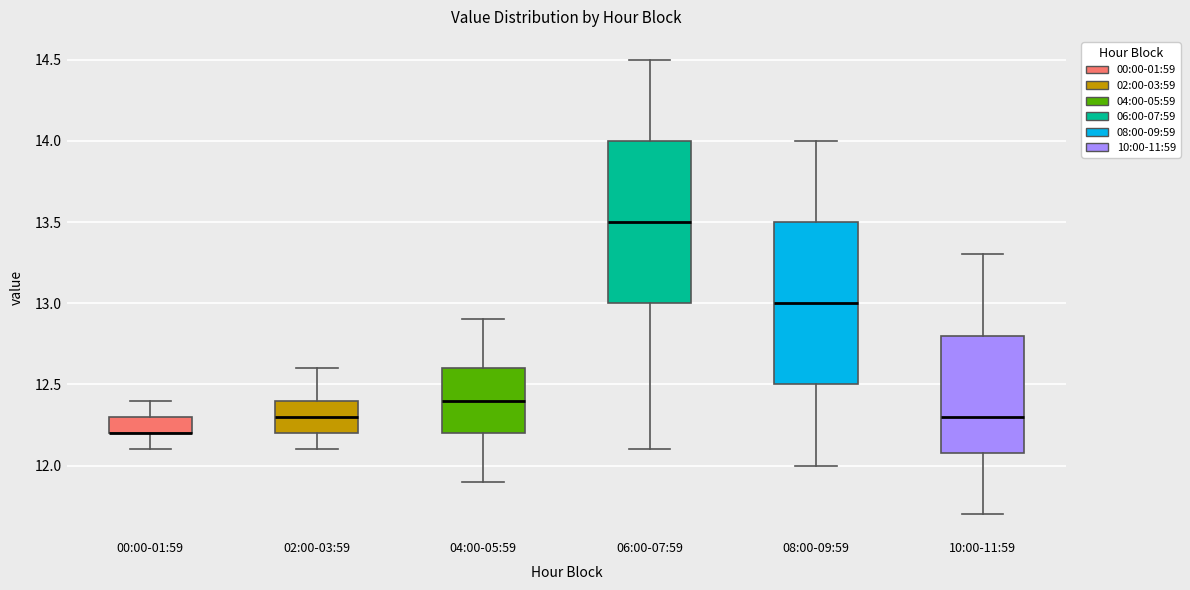

Reading left to right, transcribe this box plot: for each box, give where its median line is, the range the box spans, and where its two whiskers end, as read against the y-axis. The values are not printed on the chart, so give them approximately, as read against the axis.

00:00-01:59: median 12.2 (drawn on the box's lower edge), box 12.2 to 12.3, whiskers 12.1 to 12.4
02:00-03:59: median 12.3, box 12.2 to 12.4, whiskers 12.1 to 12.6
04:00-05:59: median 12.4, box 12.2 to 12.6, whiskers 11.9 to 12.9
06:00-07:59: median 13.5, box 13.0 to 14.0, whiskers 12.1 to 14.5
08:00-09:59: median 13.0, box 12.5 to 13.5, whiskers 12.0 to 14.0
10:00-11:59: median 12.3, box 12.1 to 12.8, whiskers 11.7 to 13.3